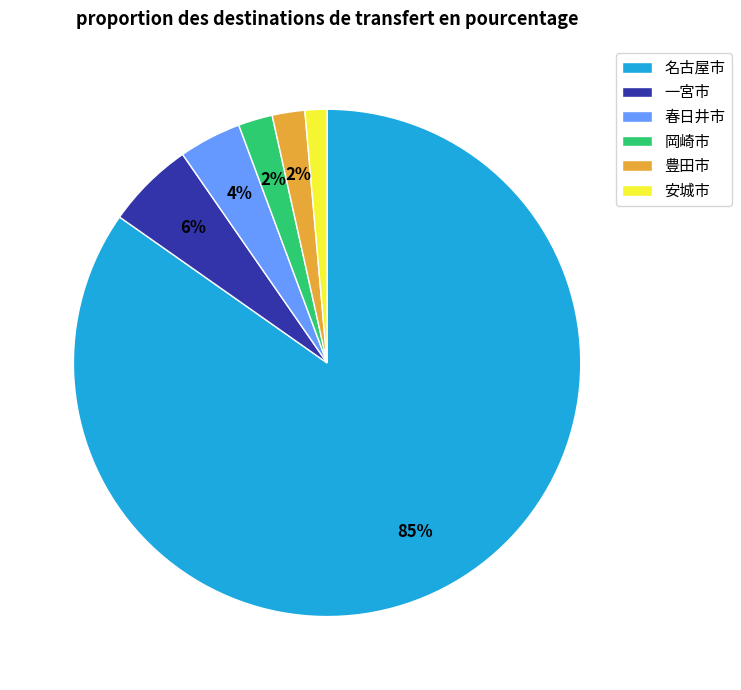

What is the majority slice?

名古屋市